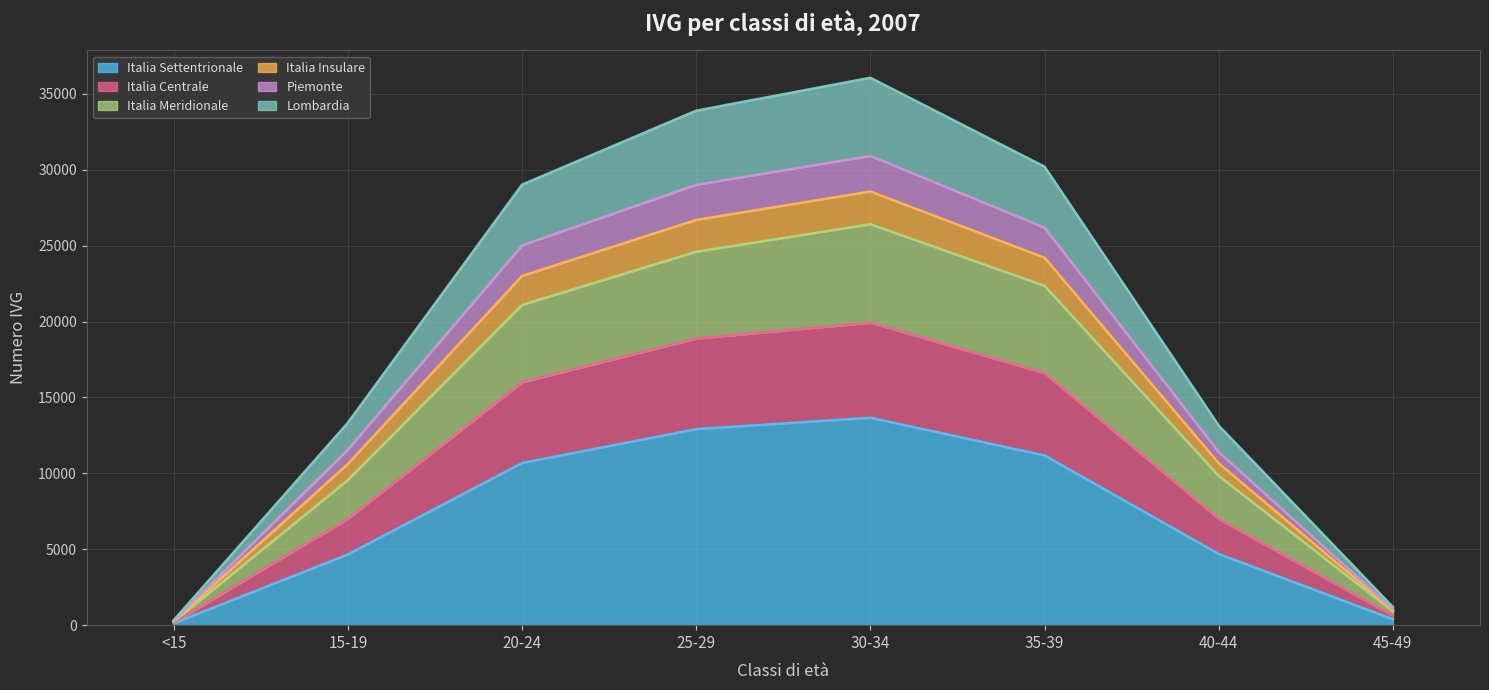

What is the lowest value of the Italia Centrale series?

287